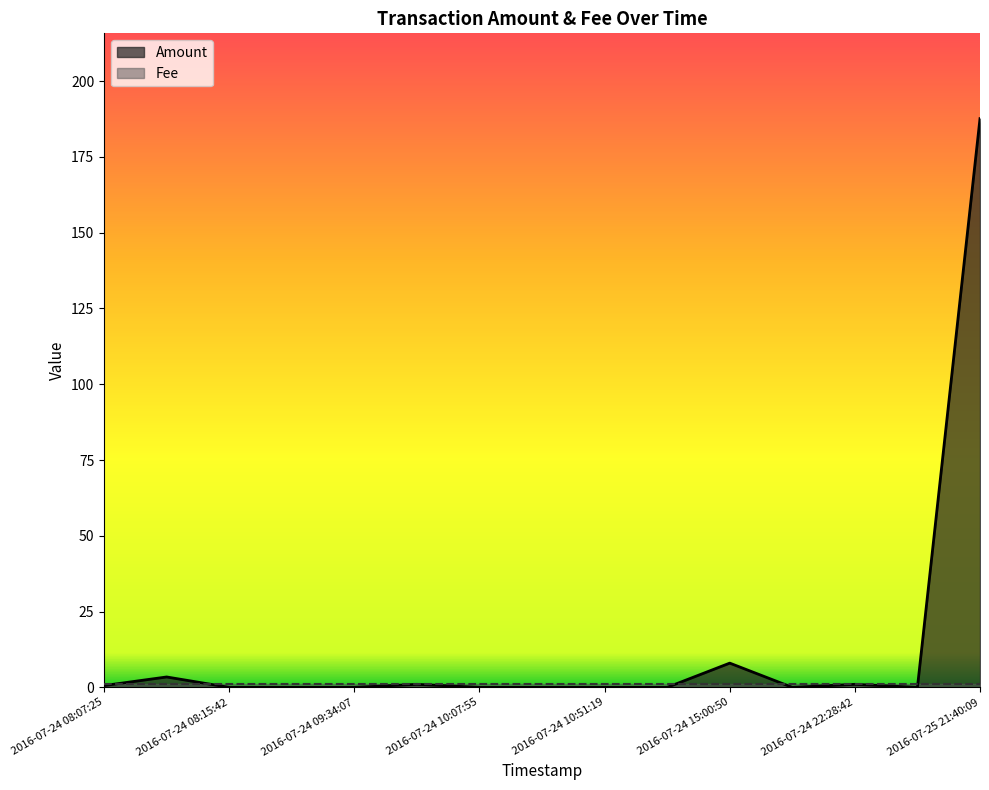

The value of Amount at 2016-07-24 10:51:19 is -69.5. True or false?

False